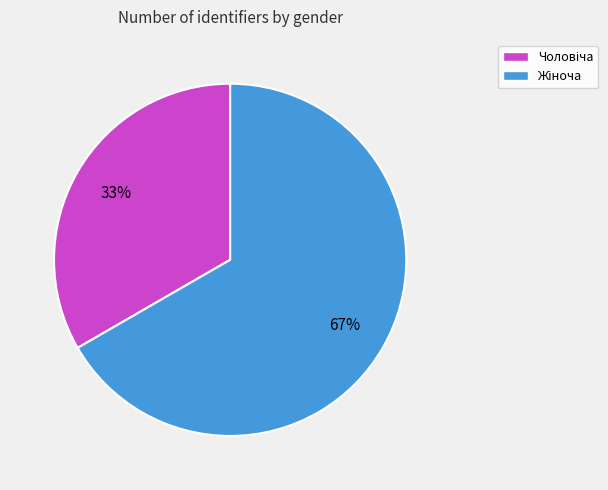

Does any single category account for the majority?

Yes